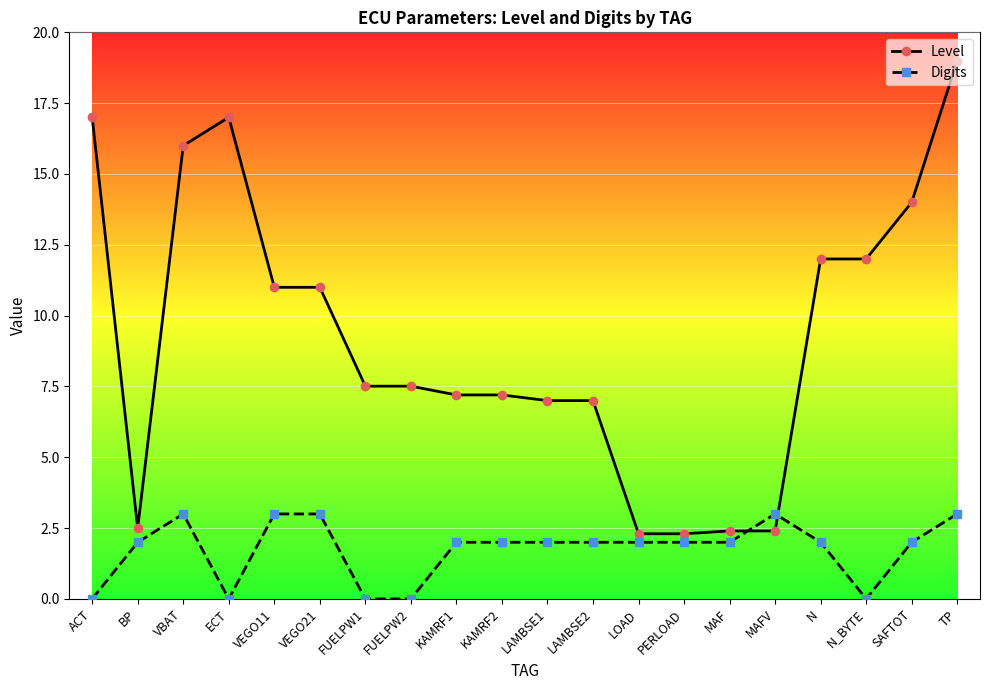

Reading left to right, list all the values displayed in this chart.

Level: 17.0	2.5	16.0	17.0	11.0	11.0	7.5	7.5	7.2	7.2	7.0	7.0	2.3	2.3	2.4	2.4	12.0	12.0	14.0	19.0
Digits: 0.0	2.0	3.0	0.0	3.0	3.0	0.0	0.0	2.0	2.0	2.0	2.0	2.0	2.0	2.0	3.0	2.0	0.0	2.0	3.0